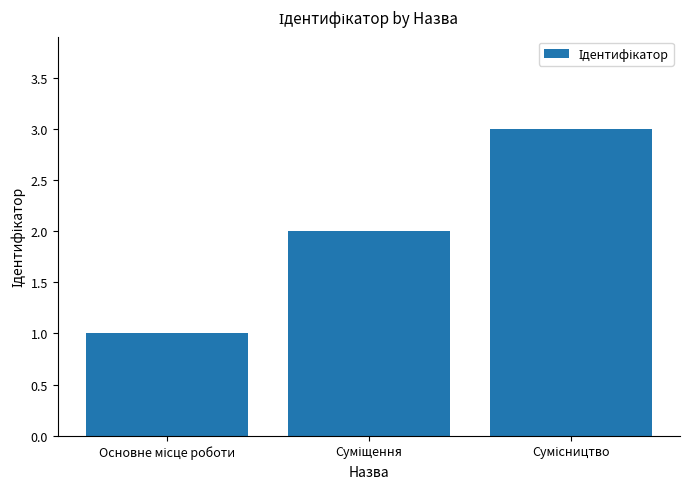

How many data points are less than 2?

1